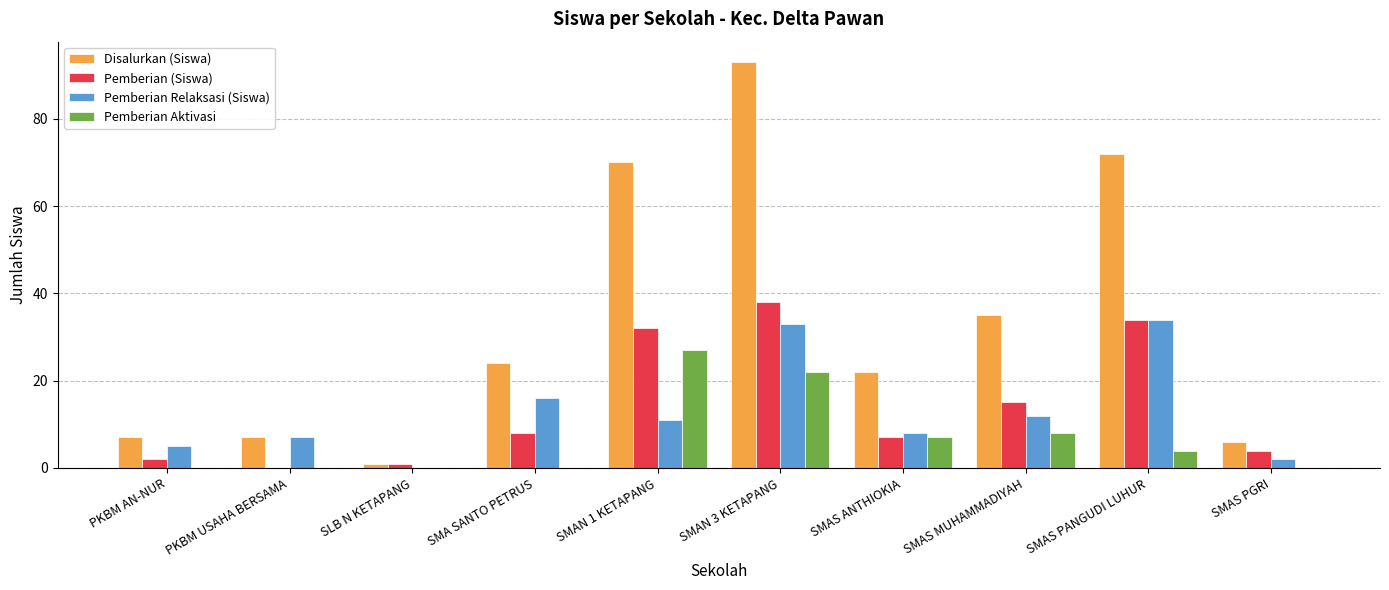

Reading left to right, transcribe all the data shown in this chart.

Disalurkan (Siswa): PKBM AN-NUR=7	PKBM USAHA BERSAMA=7	SLB N KETAPANG=1	SMA SANTO PETRUS=24	SMAN 1 KETAPANG=70	SMAN 3 KETAPANG=93	SMAS ANTHIOKIA=22	SMAS MUHAMMADIYAH=35	SMAS PANGUDI LUHUR=72	SMAS PGRI=6
Pemberian (Siswa): PKBM AN-NUR=2	PKBM USAHA BERSAMA=0	SLB N KETAPANG=1	SMA SANTO PETRUS=8	SMAN 1 KETAPANG=32	SMAN 3 KETAPANG=38	SMAS ANTHIOKIA=7	SMAS MUHAMMADIYAH=15	SMAS PANGUDI LUHUR=34	SMAS PGRI=4
Pemberian Relaksasi (Siswa): PKBM AN-NUR=5	PKBM USAHA BERSAMA=7	SLB N KETAPANG=0	SMA SANTO PETRUS=16	SMAN 1 KETAPANG=11	SMAN 3 KETAPANG=33	SMAS ANTHIOKIA=8	SMAS MUHAMMADIYAH=12	SMAS PANGUDI LUHUR=34	SMAS PGRI=2
Pemberian Aktivasi: PKBM AN-NUR=0	PKBM USAHA BERSAMA=0	SLB N KETAPANG=0	SMA SANTO PETRUS=0	SMAN 1 KETAPANG=27	SMAN 3 KETAPANG=22	SMAS ANTHIOKIA=7	SMAS MUHAMMADIYAH=8	SMAS PANGUDI LUHUR=4	SMAS PGRI=0